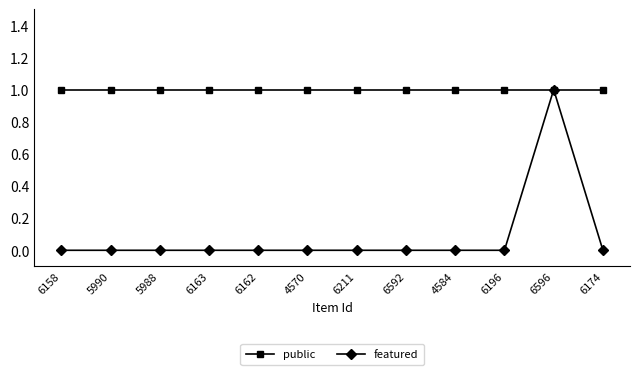

Which series has the largest range (max minus min)?

featured